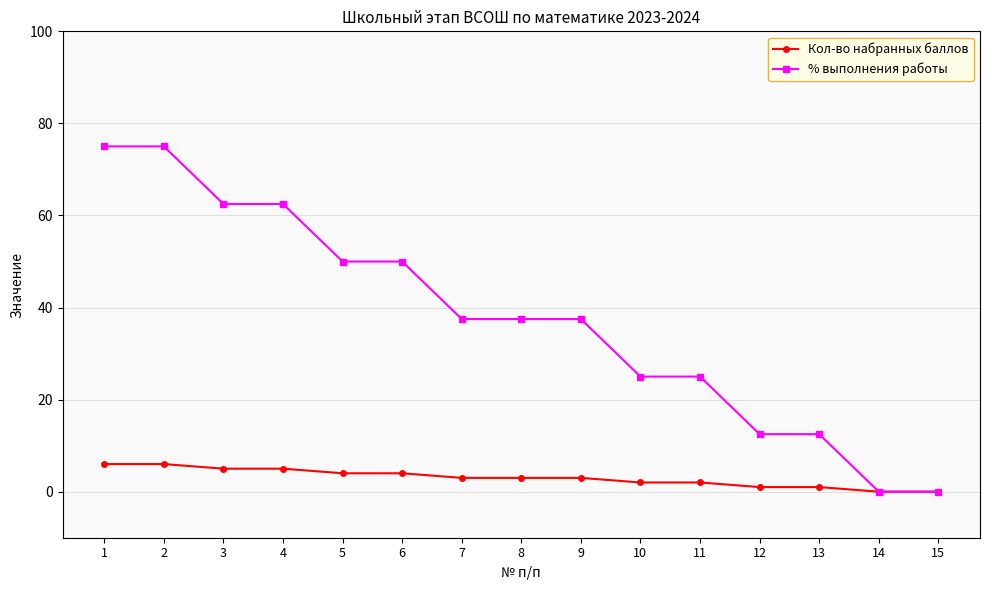

What is the difference between the Кол-во набранных баллов values at 2 and 7?

3.0